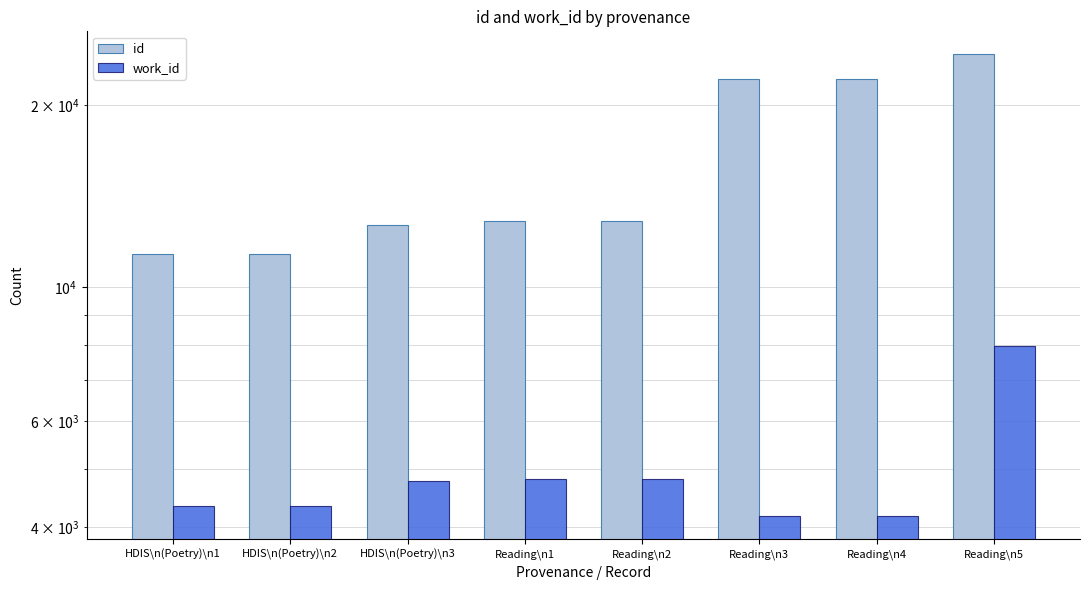

What is the difference between the maximum and second lowest values in the id series?

12948